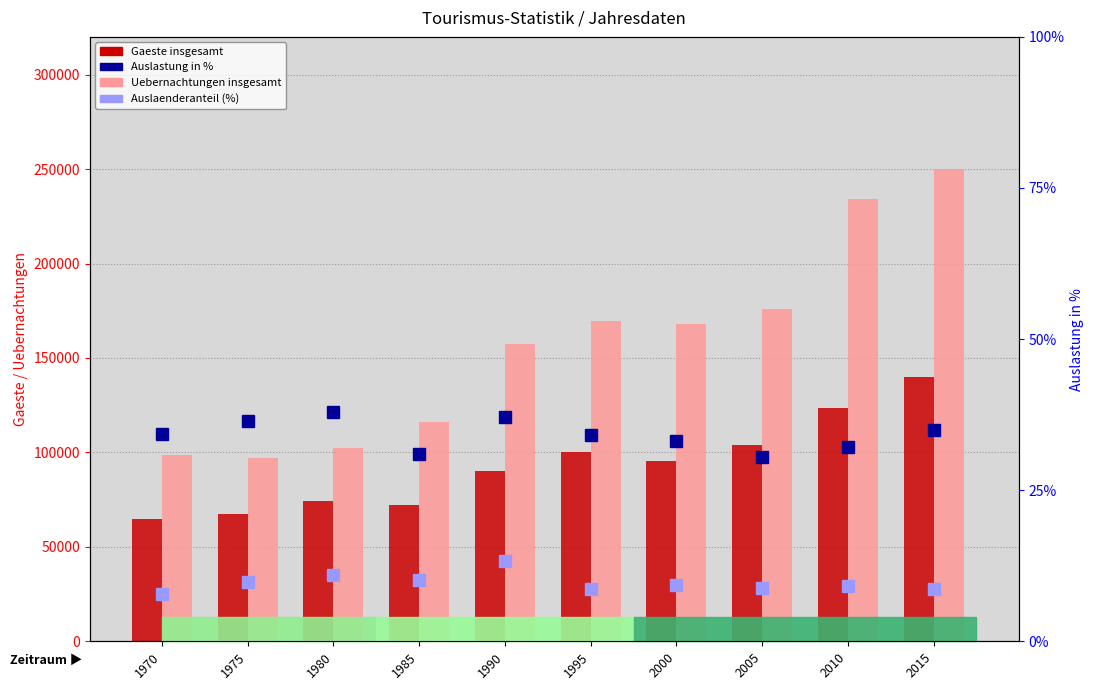

How many data points does each series have?

10